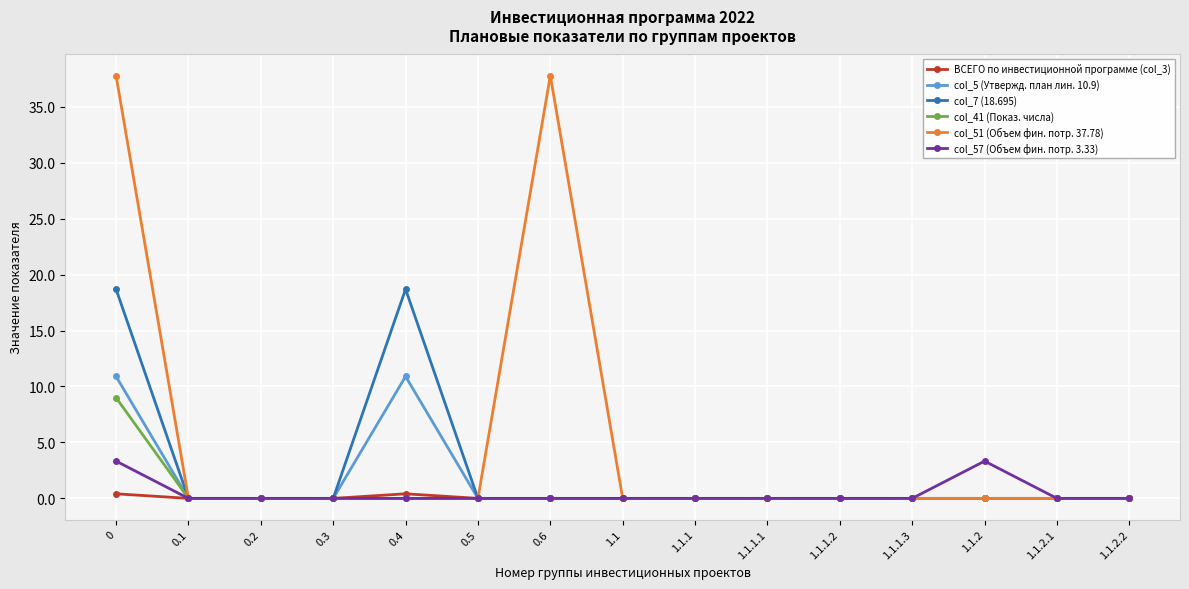

What is the difference between the col_57 (Объем фин. потр. 3.33) values at 0 and 0.4?

3.3